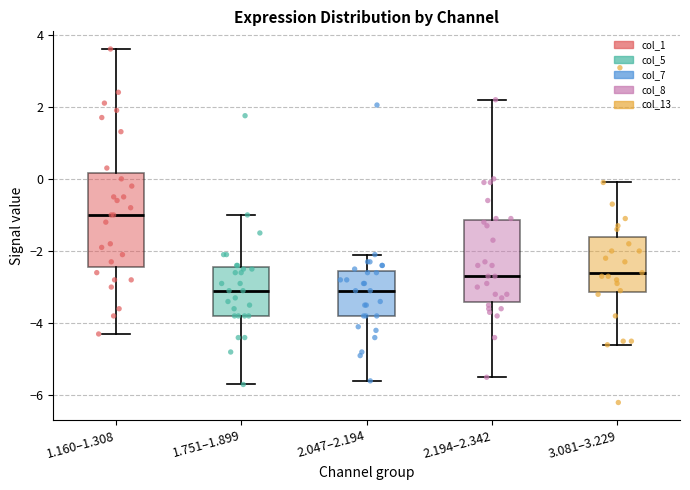

Where is the upper edge of the box for 2.047–2.194 on the y-axis? The values are not printed on the chart, so give them approximately, as read against the axis.

-2.6